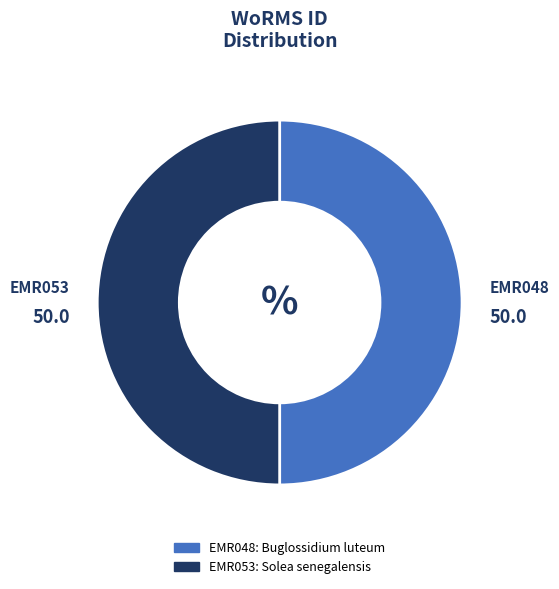

Is the sum of EMR053 and EMR048 greater than half?

Yes